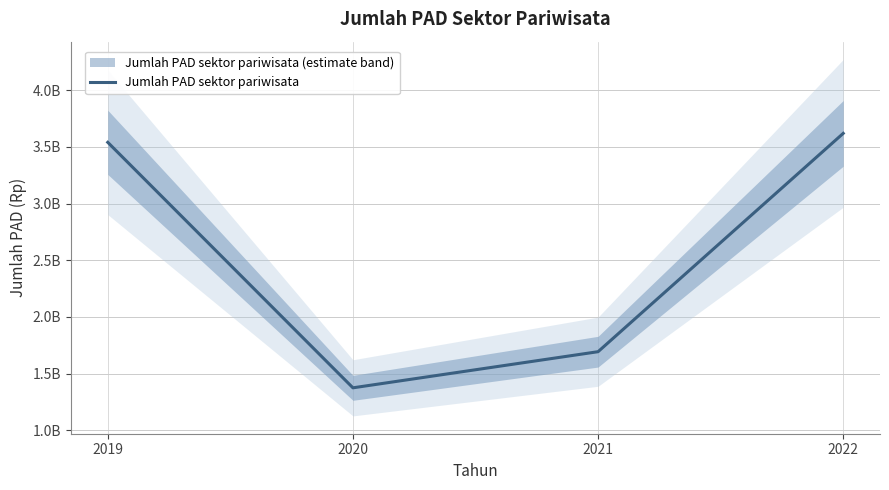

Where does the data first go above 3539541720?

2022